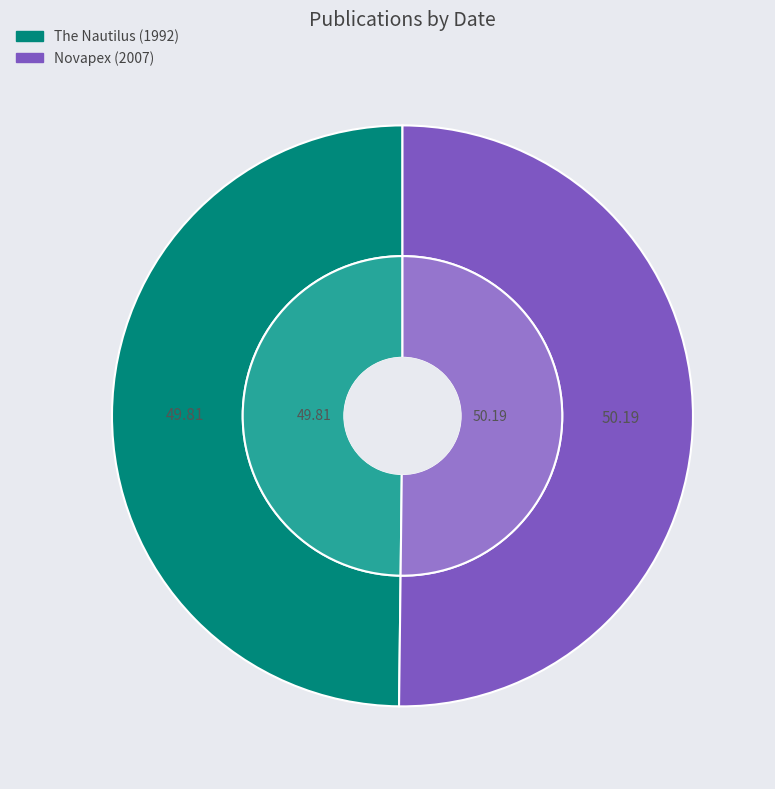

How many segments does this pie chart have?

2